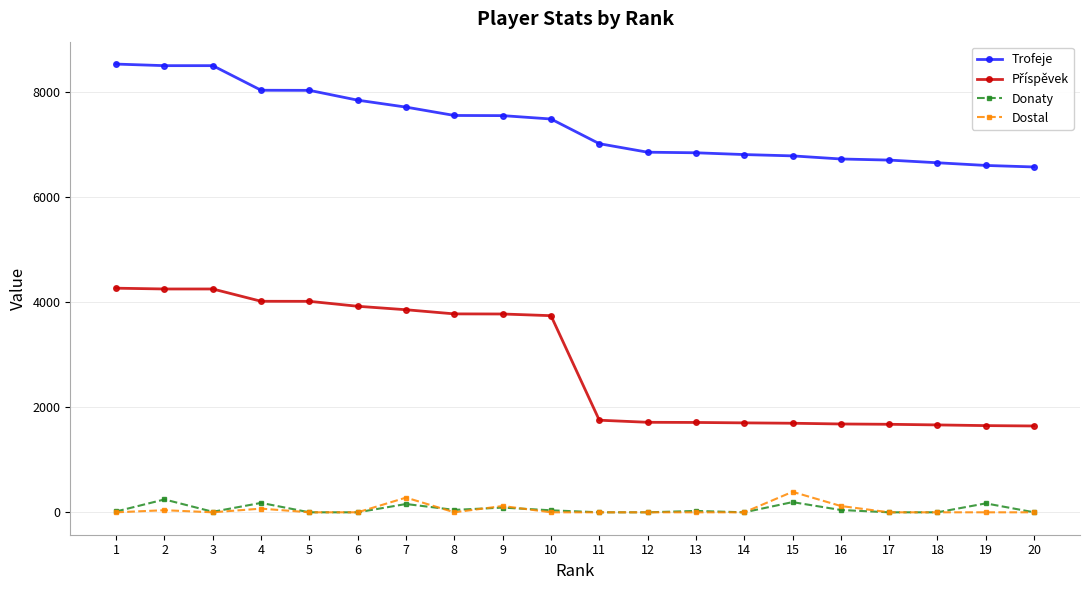

True or false: Trofeje and Donaty cross at least once.

False